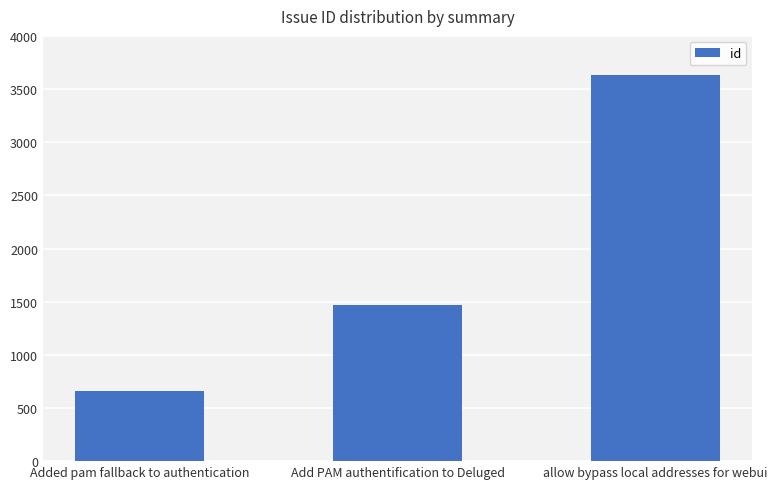

List the labels in order of value, largest first.

allow bypass local addresses for webui, Add PAM authentification to Deluged, Added pam fallback to authentication